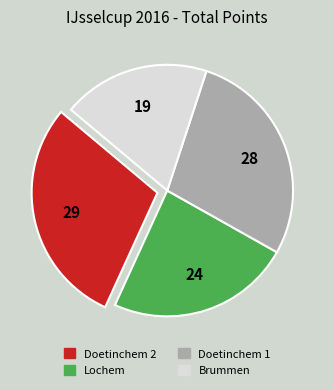

Rank the categories by value from lowest to highest.

Brummen, Lochem, Doetinchem 1, Doetinchem 2